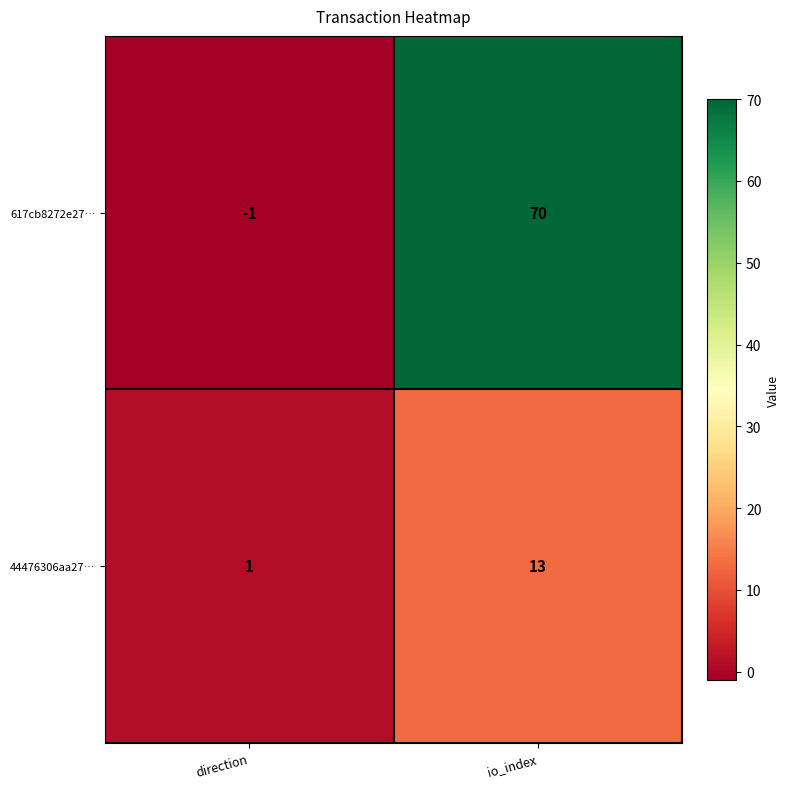

Which series has the largest total across all categories?

617cb8272e27…